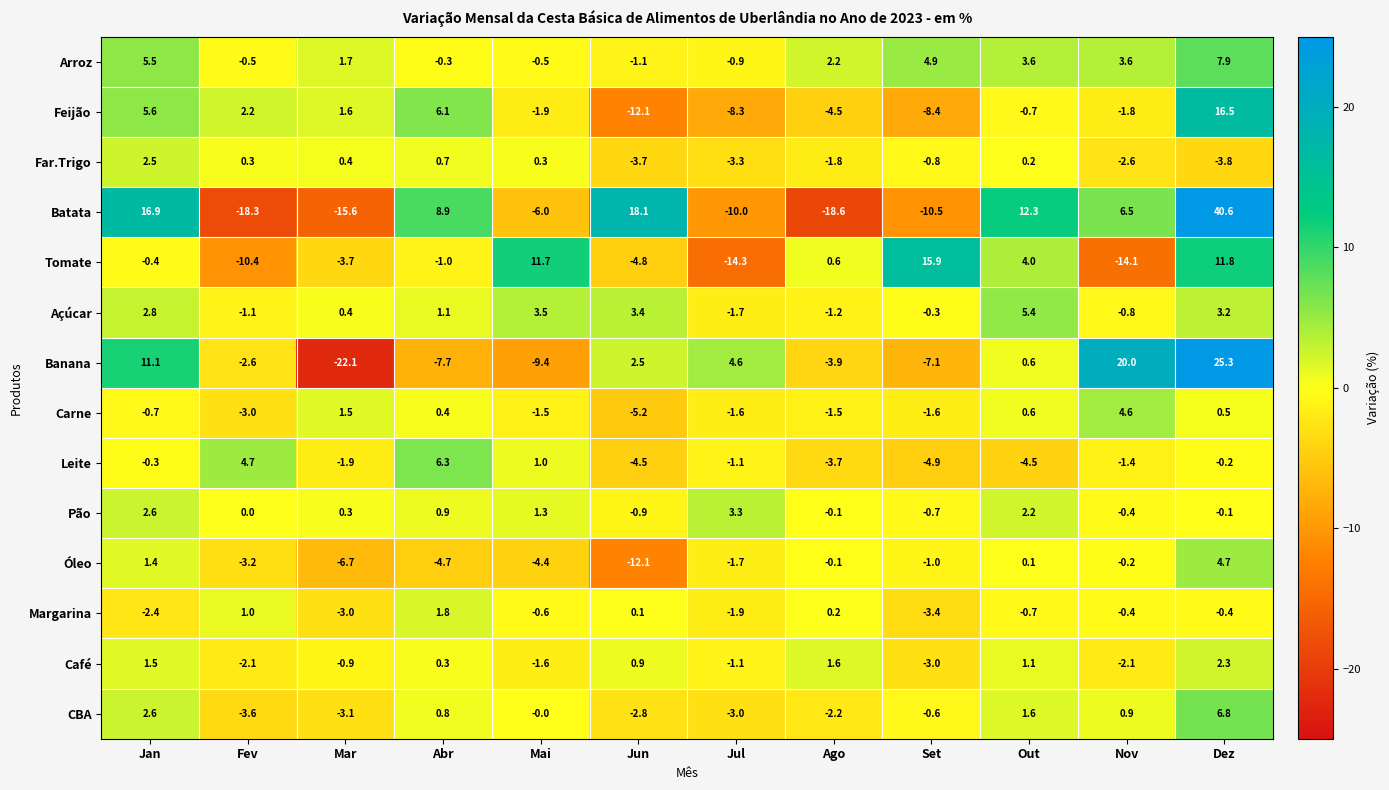

Which series has the largest total across all categories?

Arroz